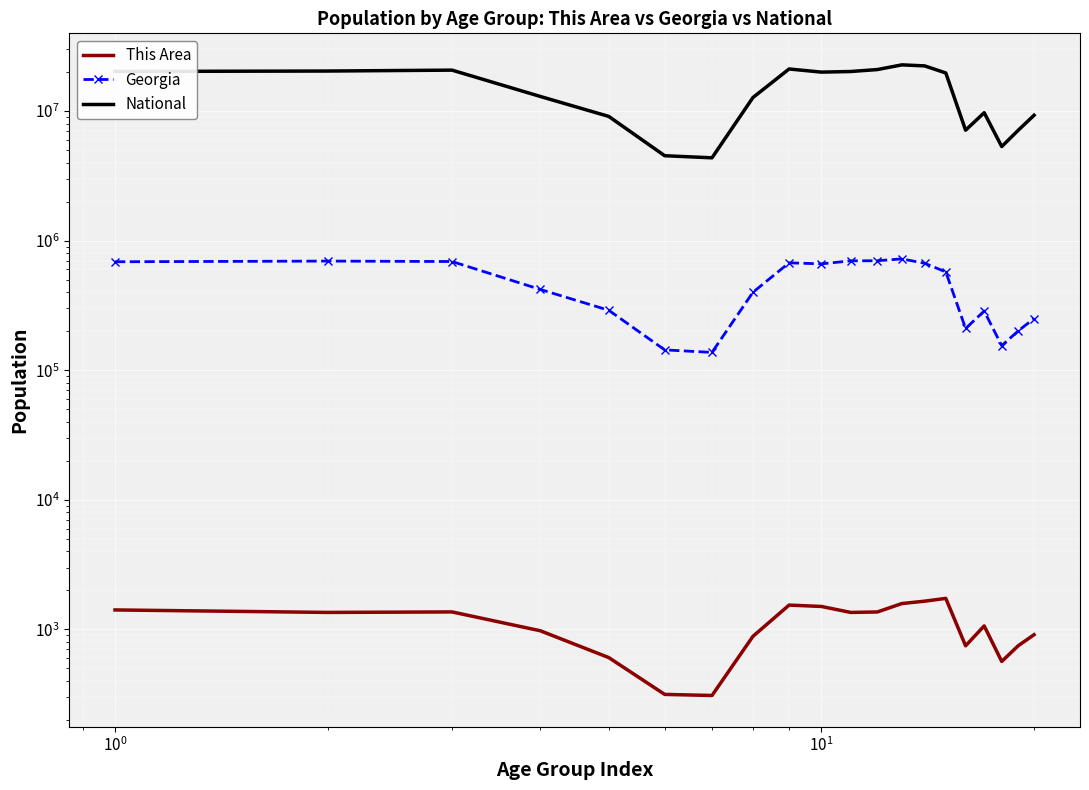

True or false: Georgia and National cross at least once.

False